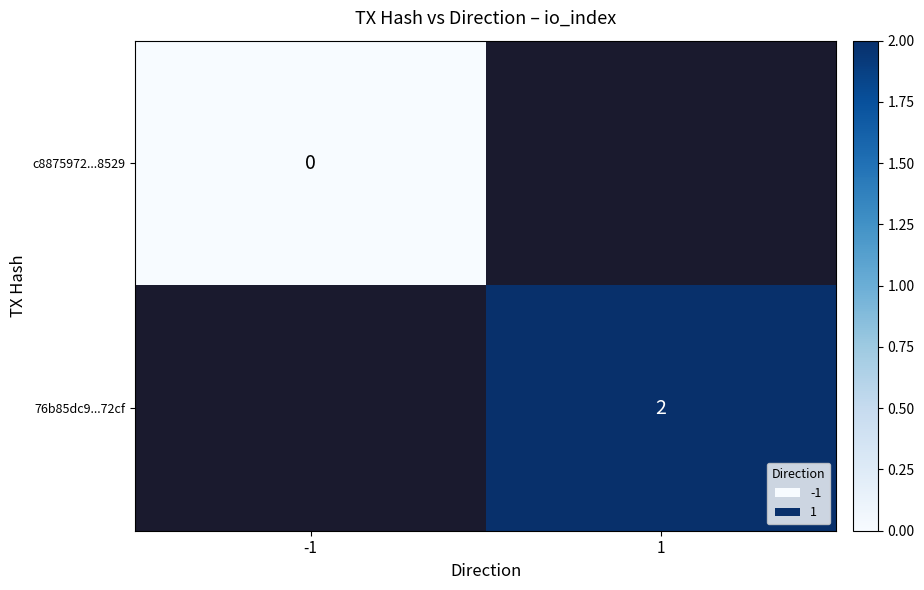

Is it true that 76b85dc9...72cf equals 2 at 1?

True